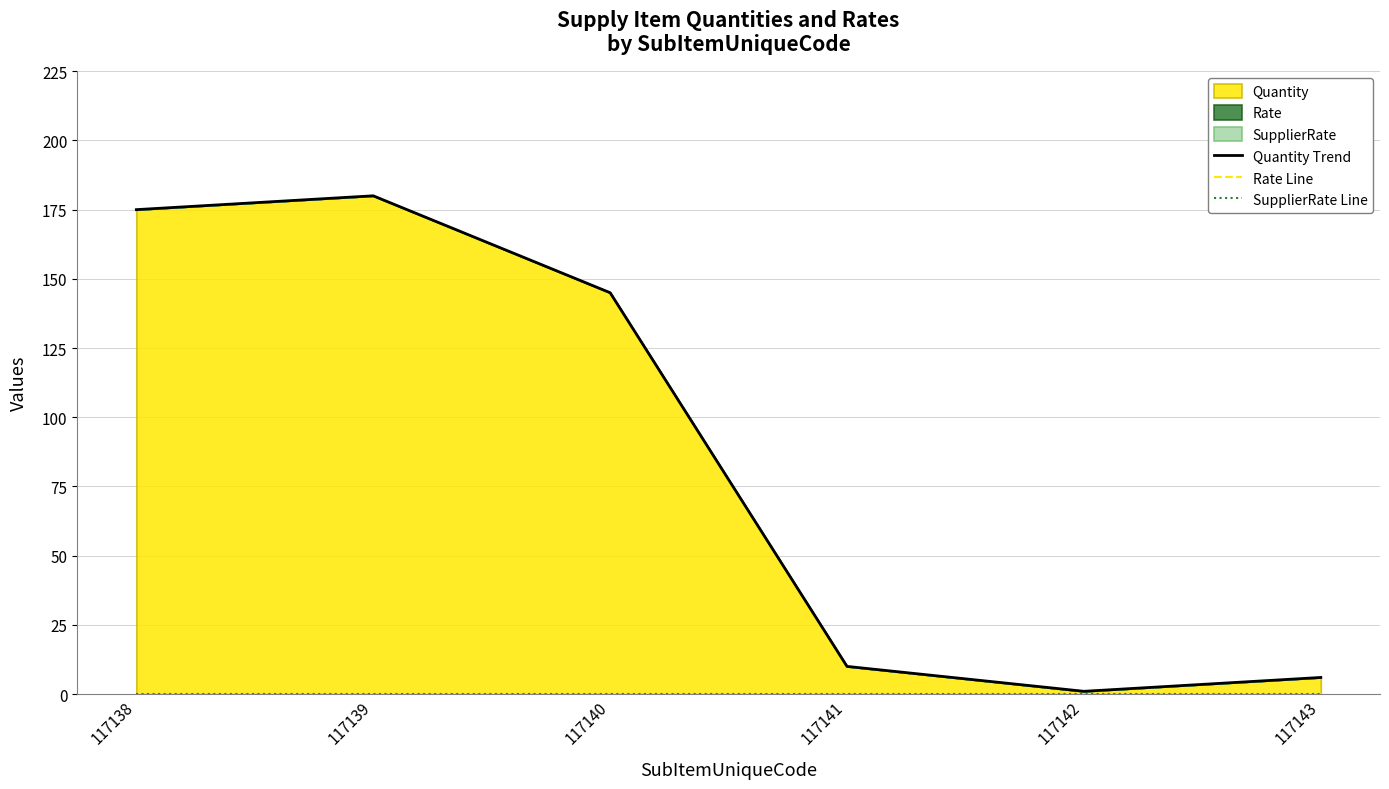

What is the total value across all series at 117138?

175